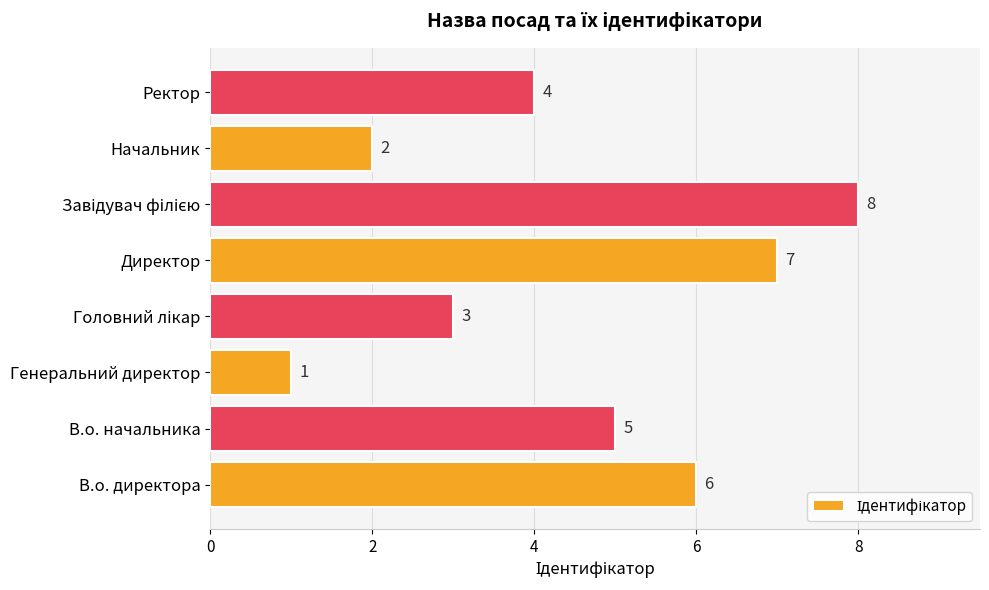

Count the number of categories in the chart.

8